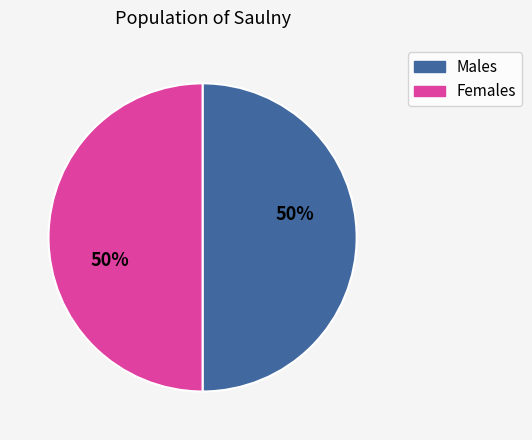

To the nearest percent, what is the average slice percentage?

50%